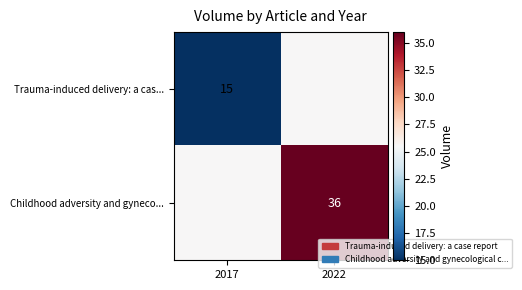

What is the minimum value shown in the chart?

15.0